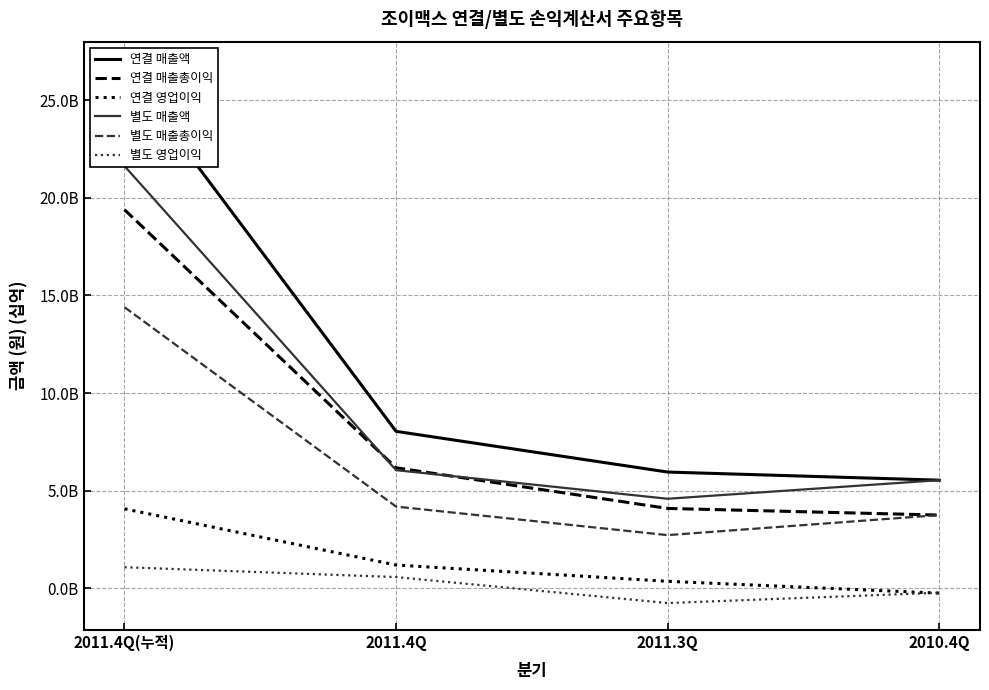

How many data points in 연결 매출액 are above 8043279685?

1